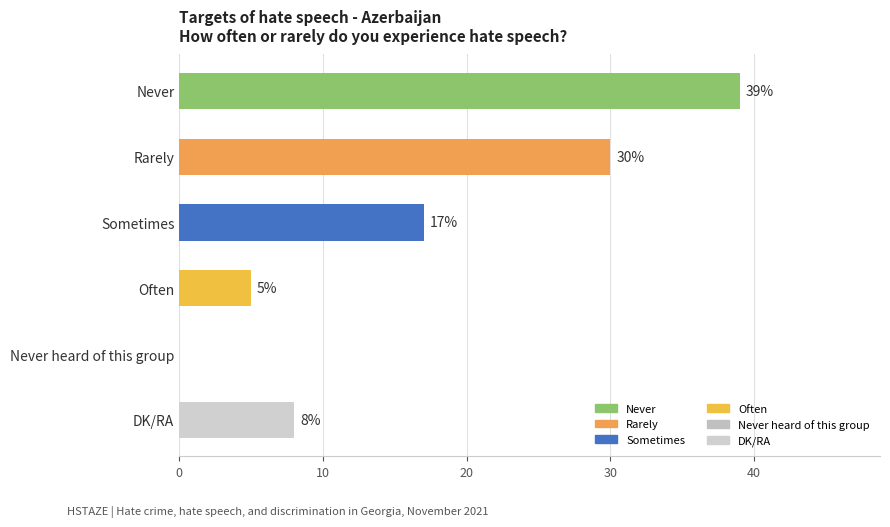

What is the maximum value shown in the chart?

39